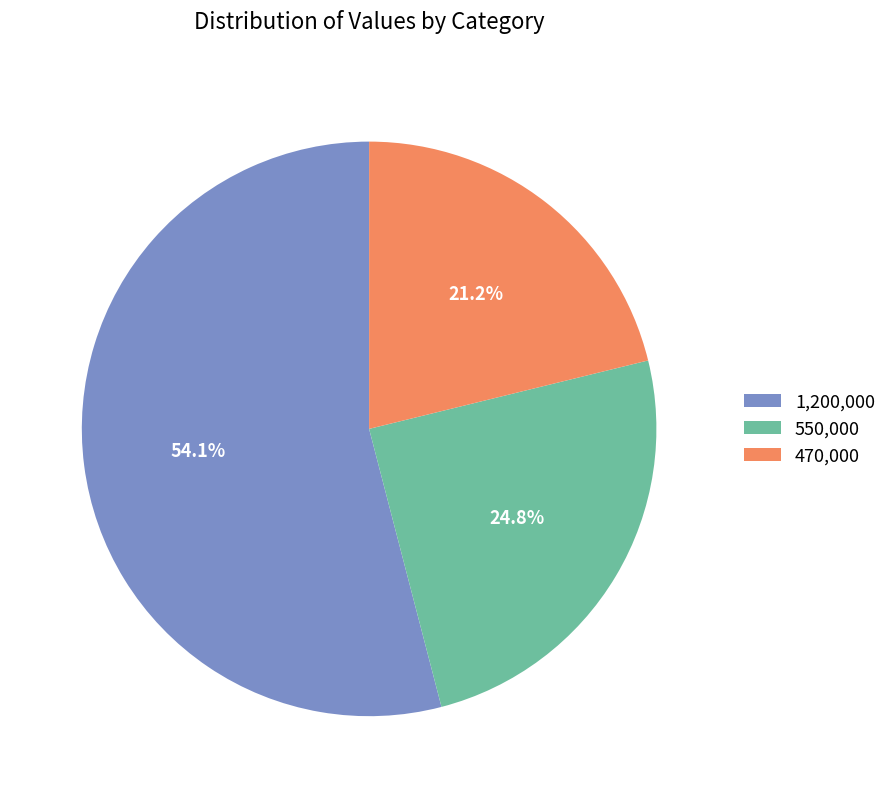

How much of the chart is everything except 470,000?

78.8%